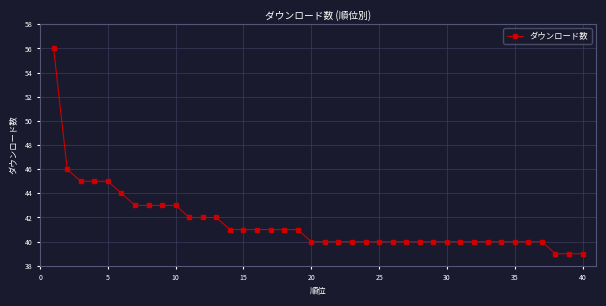

What is the smallest value displayed?

39